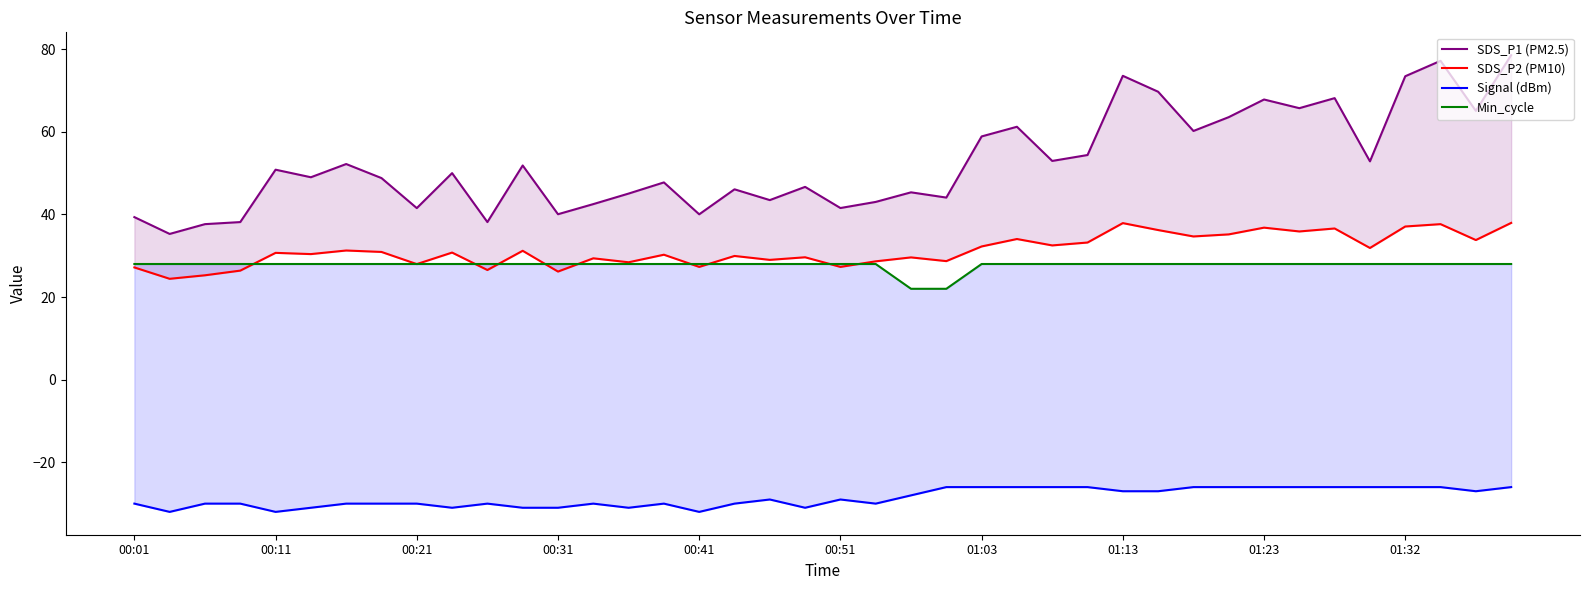

Reading left to right, extract all data points from this chart.

SDS_P1 (PM2.5): 39.4	35.3	37.6	38.1	50.8	49.0	52.2	48.8	41.5	50.0	38.1	51.9	40.0	42.5	45.0	47.8	40.0	46.1	43.5	46.7	41.5	43.0	45.4	44.1	58.9	61.2	53.0	54.4	73.5	69.7	60.2	63.5	67.8	65.7	68.2	52.9	73.5	77.2	65.1	78.5
SDS_P2 (PM10): 27.2	24.4	25.3	26.4	30.7	30.4	31.3	30.9	28.0	30.8	26.6	31.2	26.2	29.4	28.4	30.2	27.3	29.9	29.0	29.6	27.3	28.6	29.6	28.7	32.2	34.0	32.5	33.2	37.9	36.2	34.7	35.2	36.8	35.9	36.6	31.9	37.1	37.6	33.8	38.0
Signal (dBm): -30.0	-32.0	-30.0	-30.0	-32.0	-31.0	-30.0	-30.0	-30.0	-31.0	-30.0	-31.0	-31.0	-30.0	-31.0	-30.0	-32.0	-30.0	-29.0	-31.0	-29.0	-30.0	-28.0	-26.0	-26.0	-26.0	-26.0	-26.0	-27.0	-27.0	-26.0	-26.0	-26.0	-26.0	-26.0	-26.0	-26.0	-26.0	-27.0	-26.0
Min_cycle: 28.0	28.0	28.0	28.0	28.0	28.0	28.0	28.0	28.0	28.0	28.0	28.0	28.0	28.0	28.0	28.0	28.0	28.0	28.0	28.0	28.0	28.0	22.0	22.0	28.0	28.0	28.0	28.0	28.0	28.0	28.0	28.0	28.0	28.0	28.0	28.0	28.0	28.0	28.0	28.0